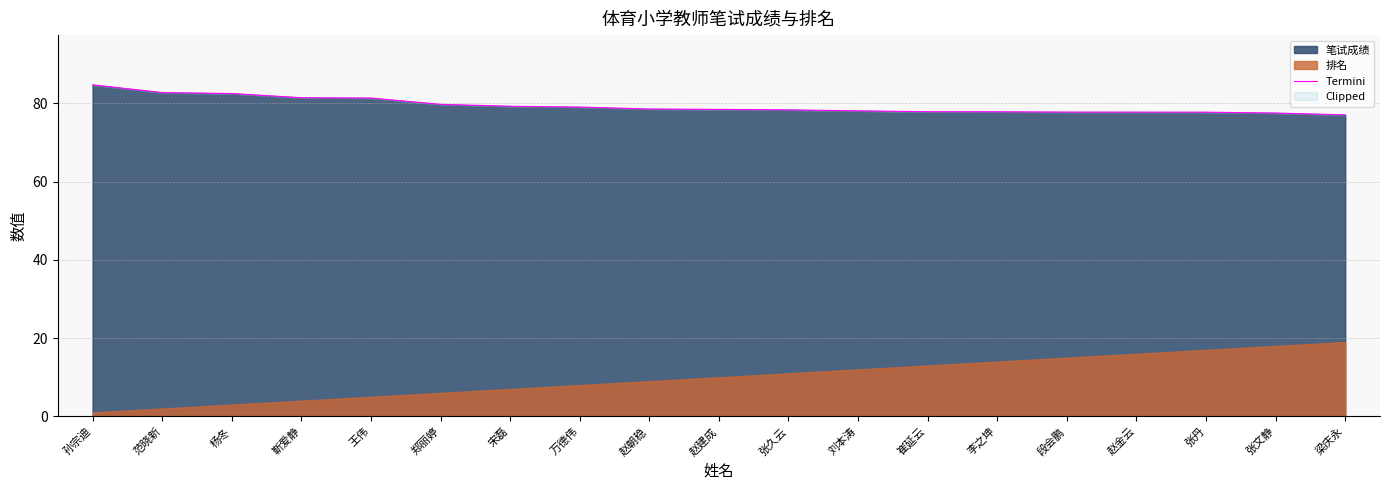

What is the approximate value at 崔延云?

77.9